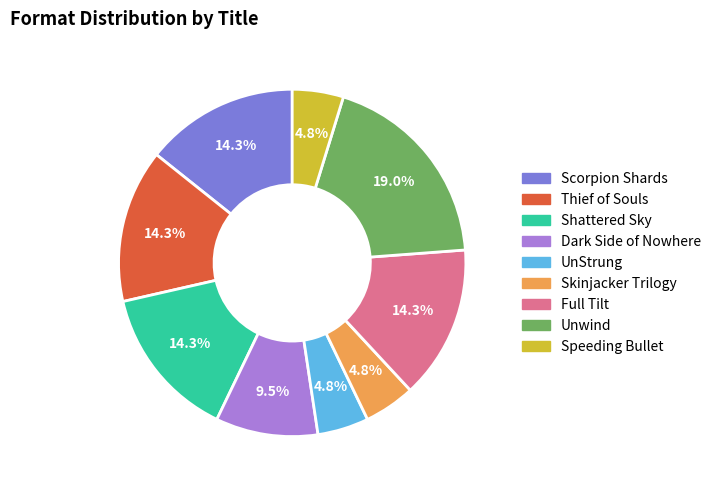

Which category has the biggest portion of the pie?

Unwind